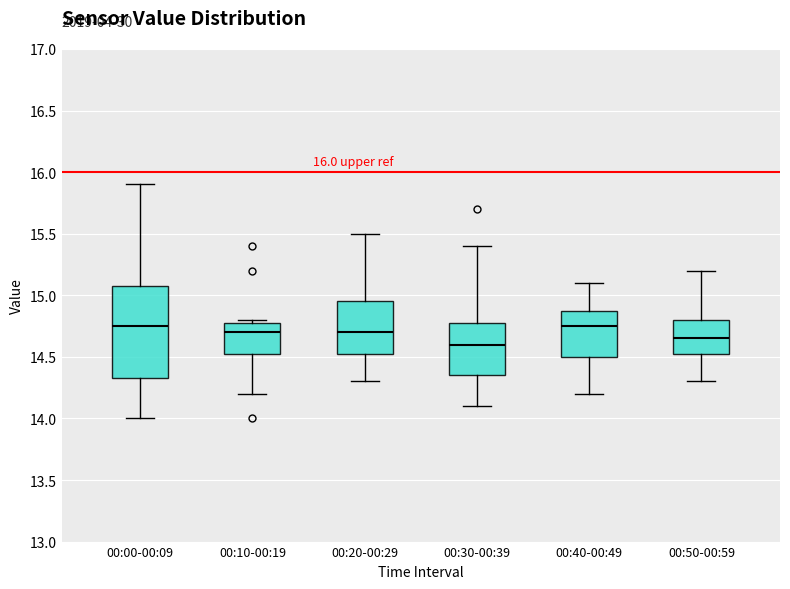

Comparing the boxes themselves (not the whiskers), which one is the tallest?

00:00-00:09